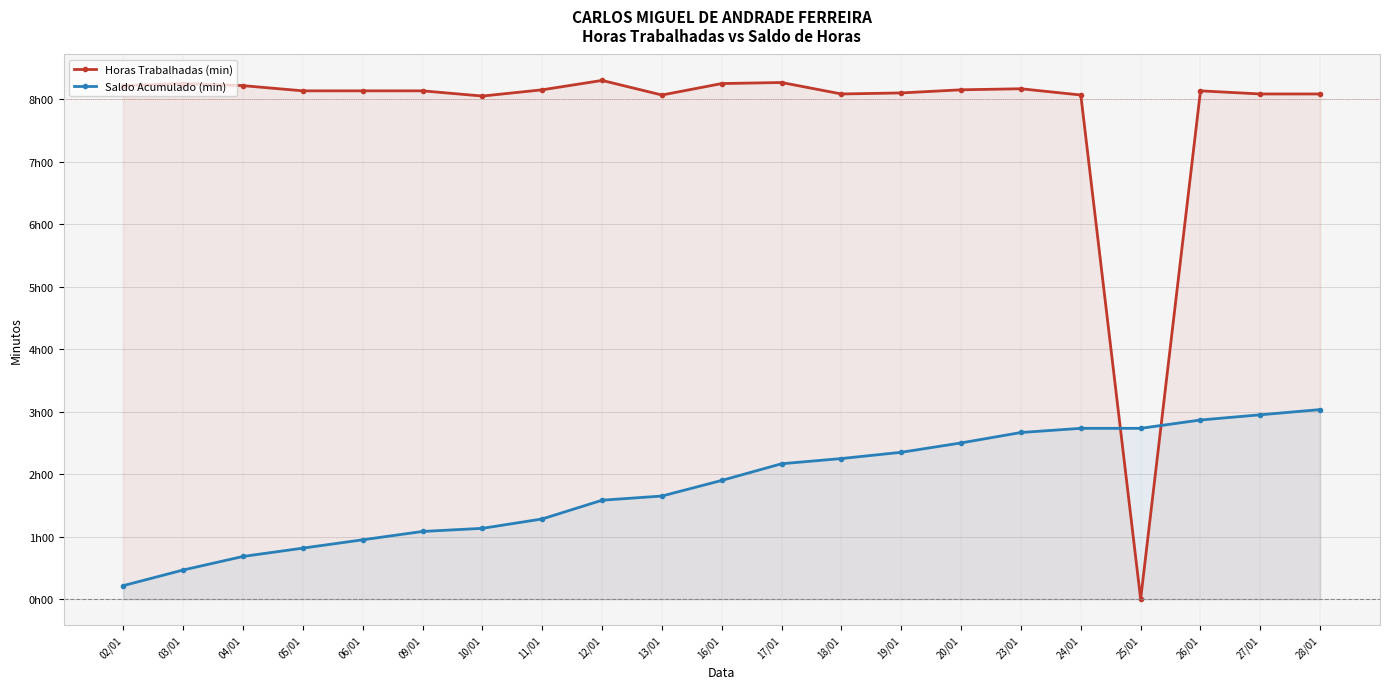

Which series has the largest range (max minus min)?

Horas Trabalhadas (min)